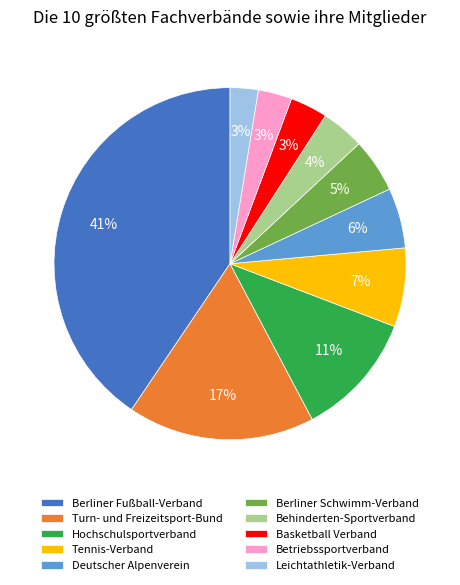

Count the number of slices in the pie.

10